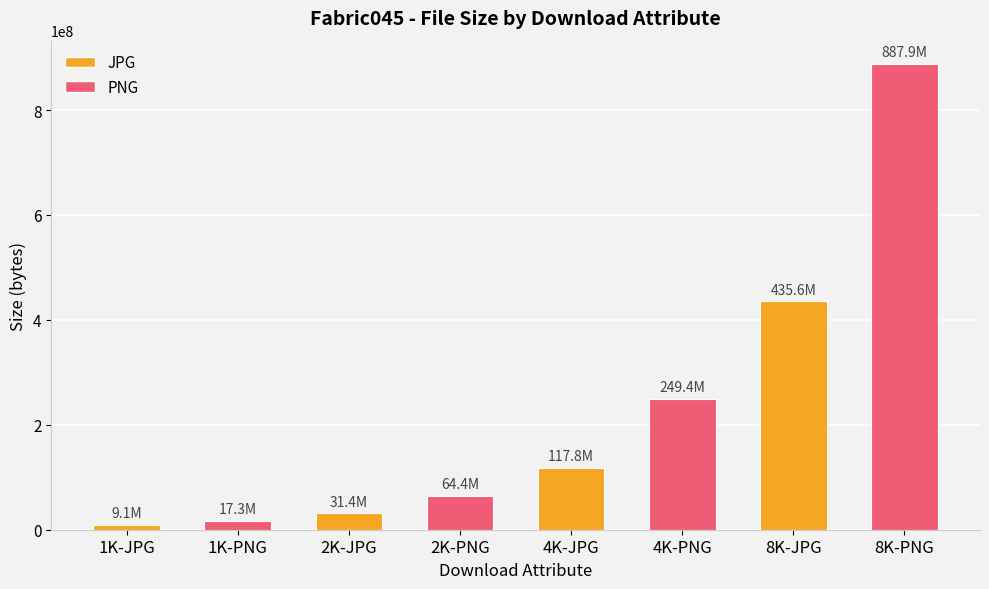

At which category does the chart reach its peak across all series?

8K-PNG